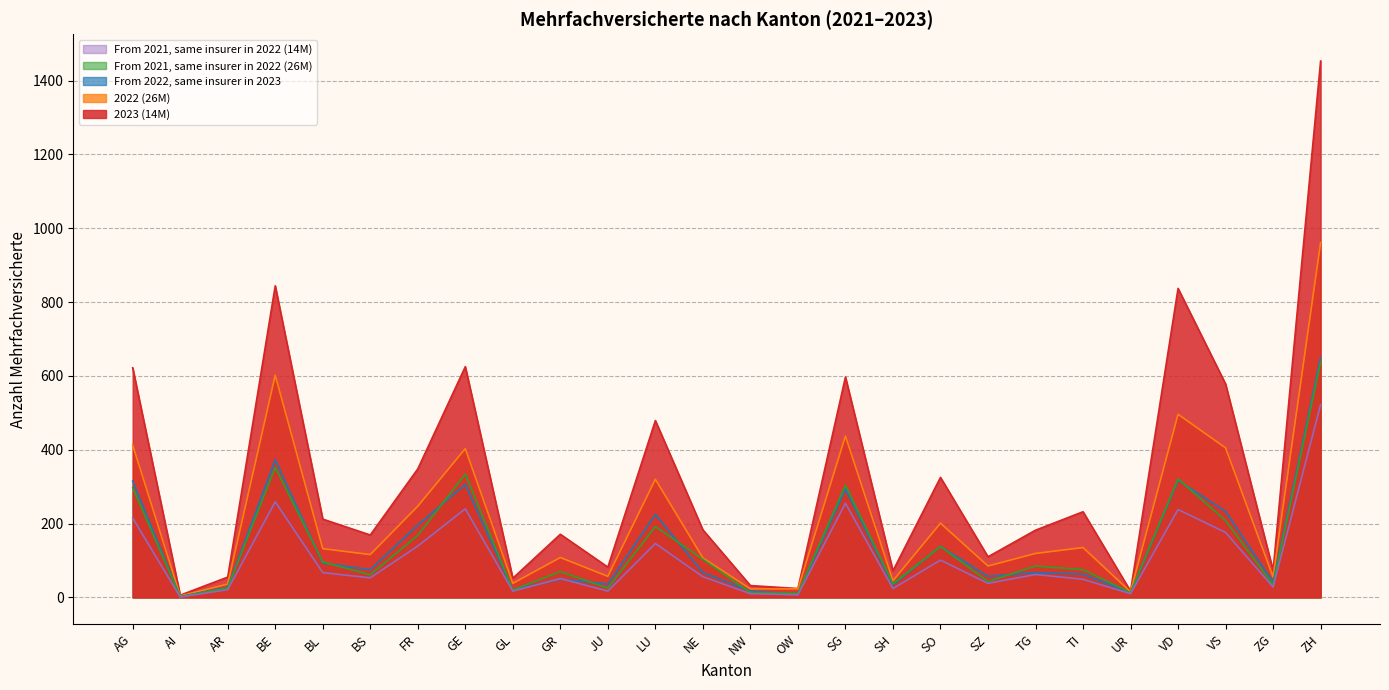

Which series has the widest spread of values?

2023 (14M)